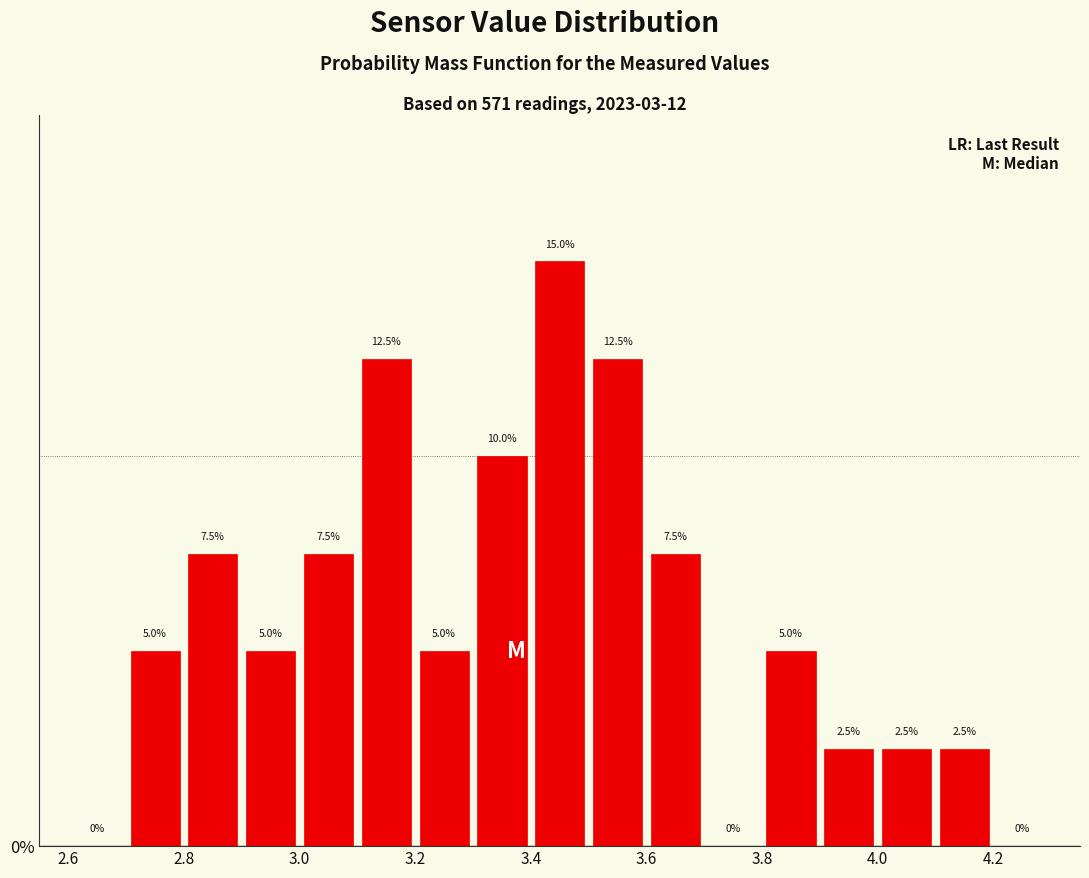

How tall is the bar that spans 3.9 to 4.0 on the x-axis?

2.5